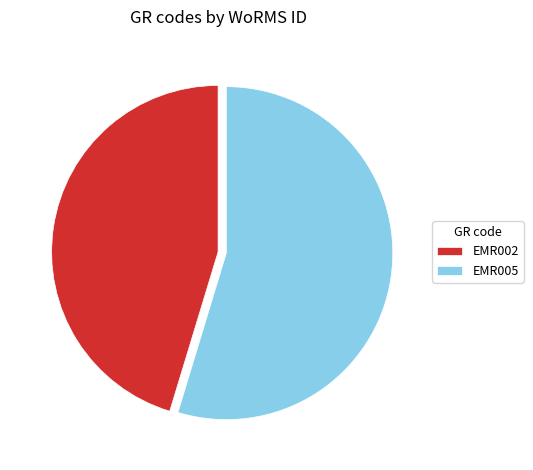

Does any single category account for the majority?

Yes